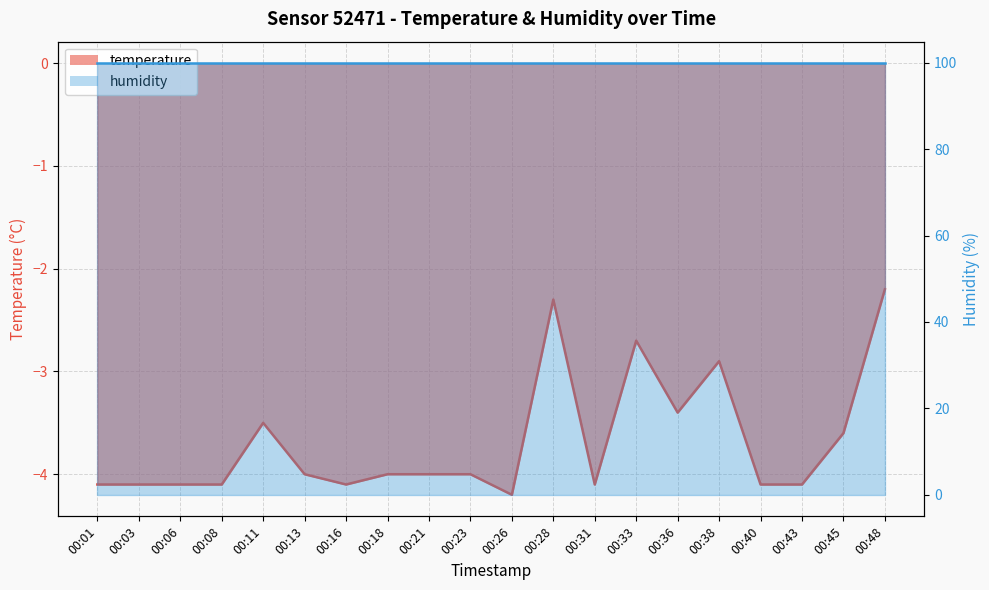

True or false: the data shows -4.1 at 00:01.

True